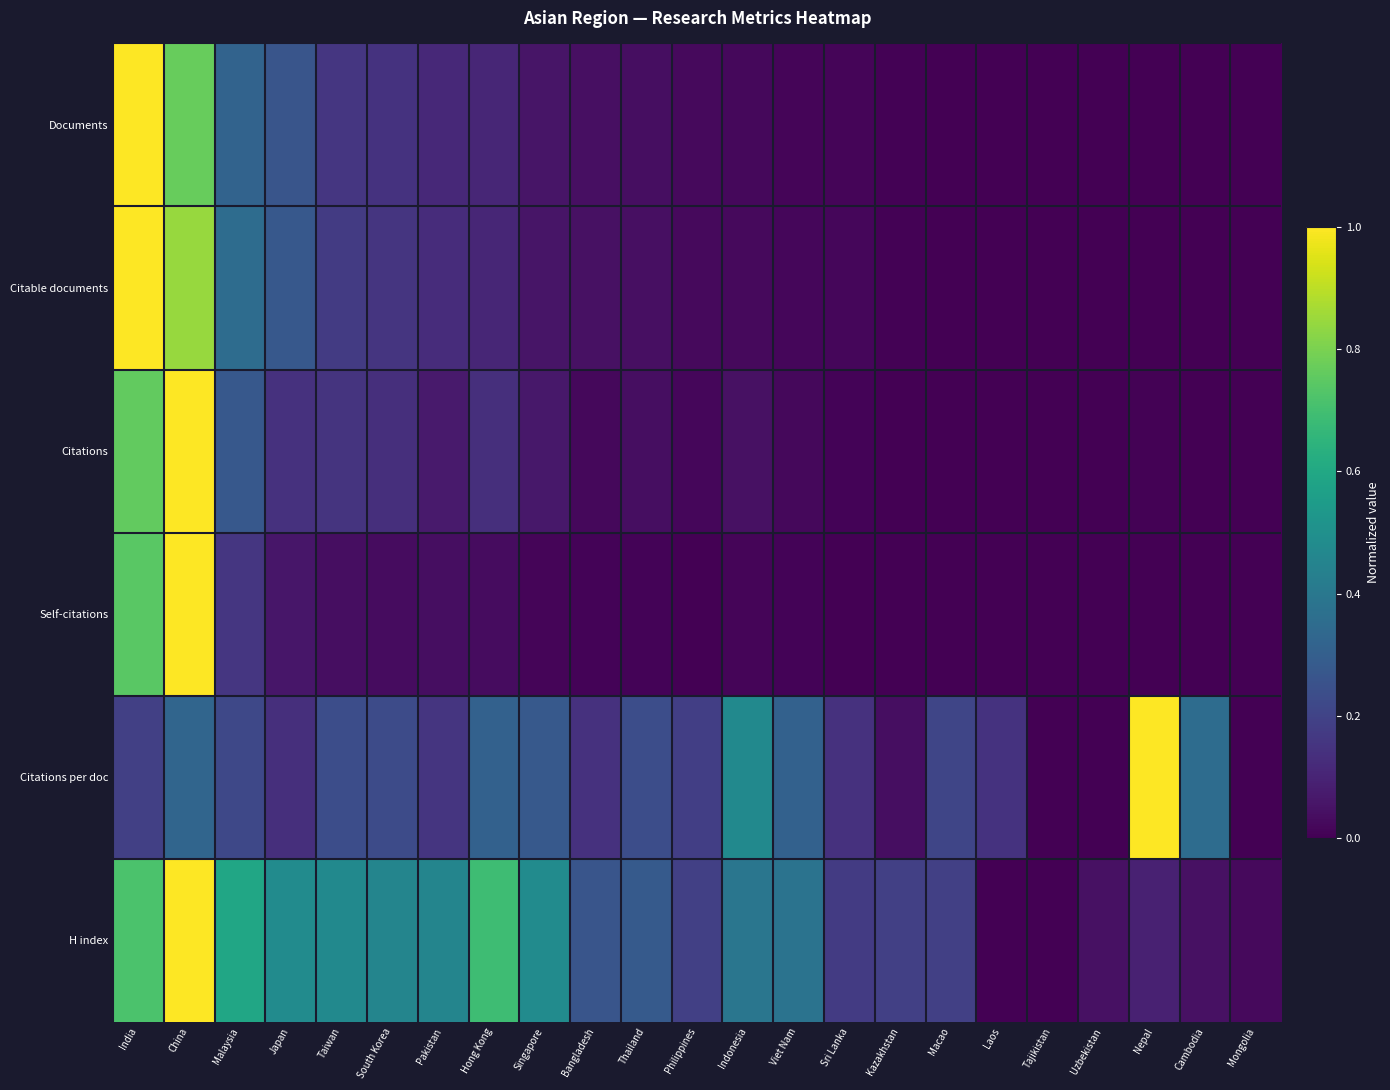

Between South Korea and Macao, which series saw the biggest shift?

H index